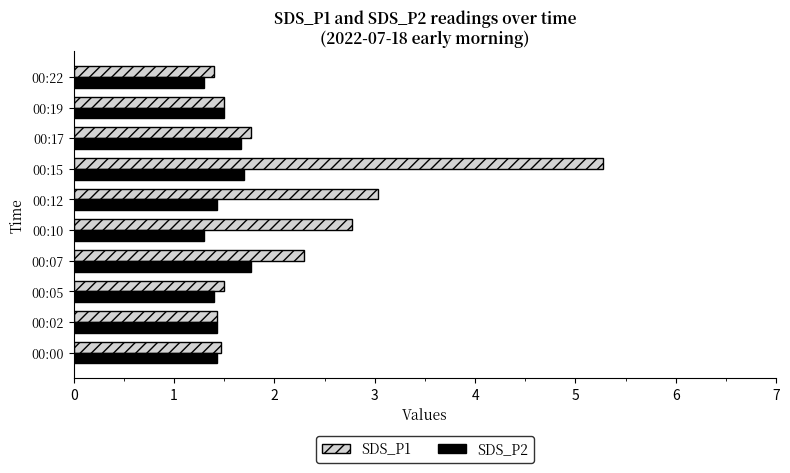

Is it true that SDS_P2 equals 1.3 at 00:22?

True